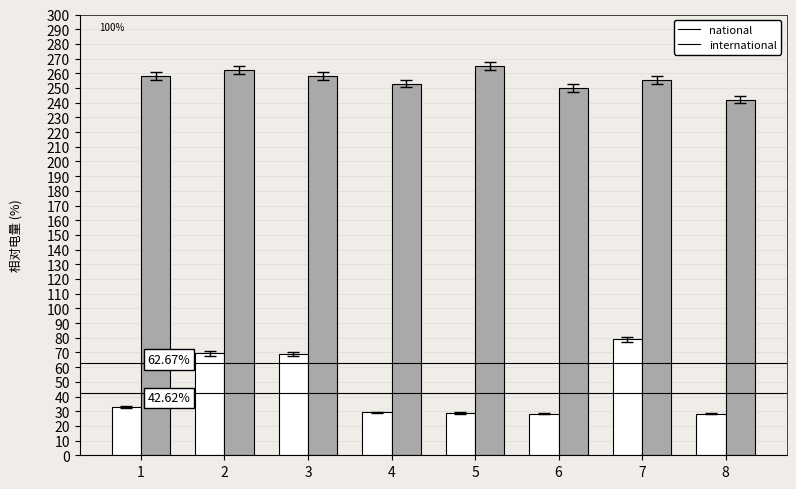

True or false: international has a value of 264.7 at 5.

True